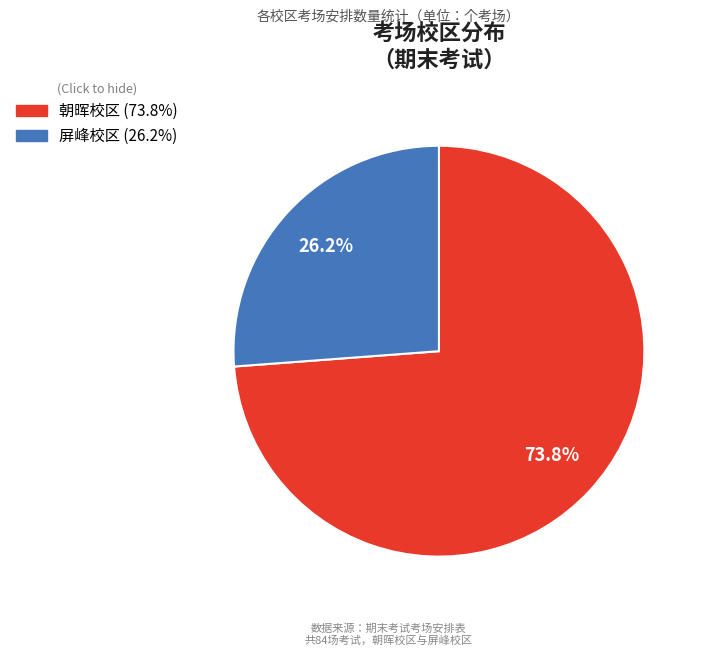

Does 朝晖校区 account for over 50% of the chart?

Yes